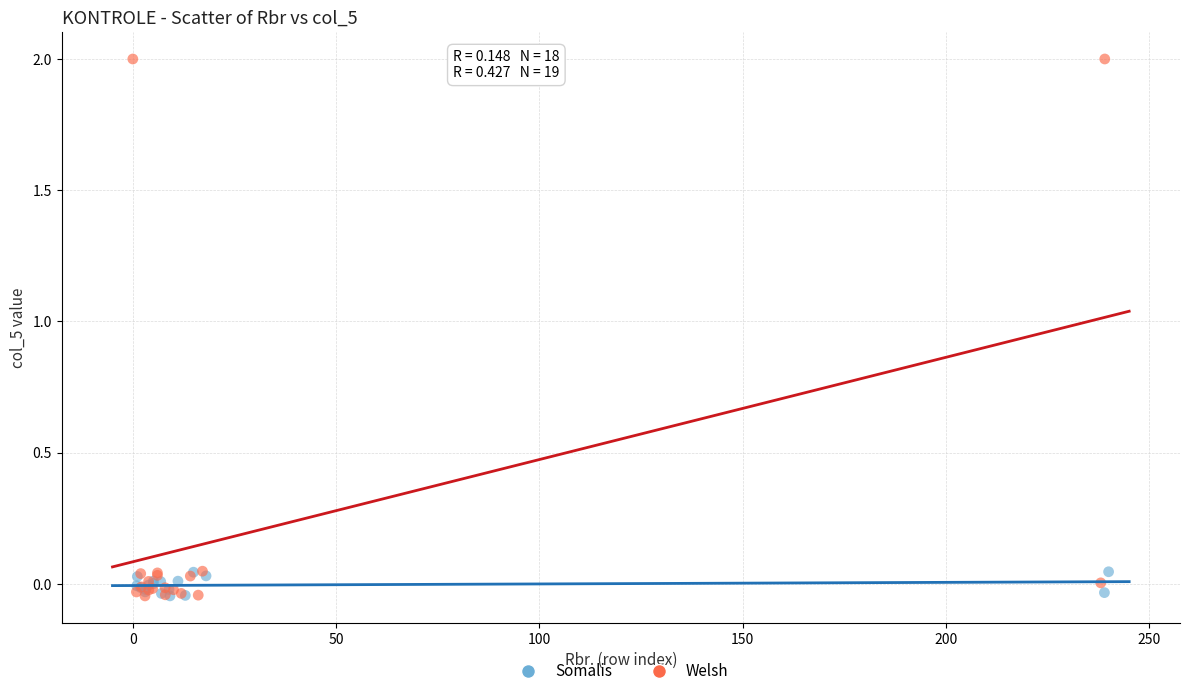

Which series reaches the maximum Y coordinate?

Welsh